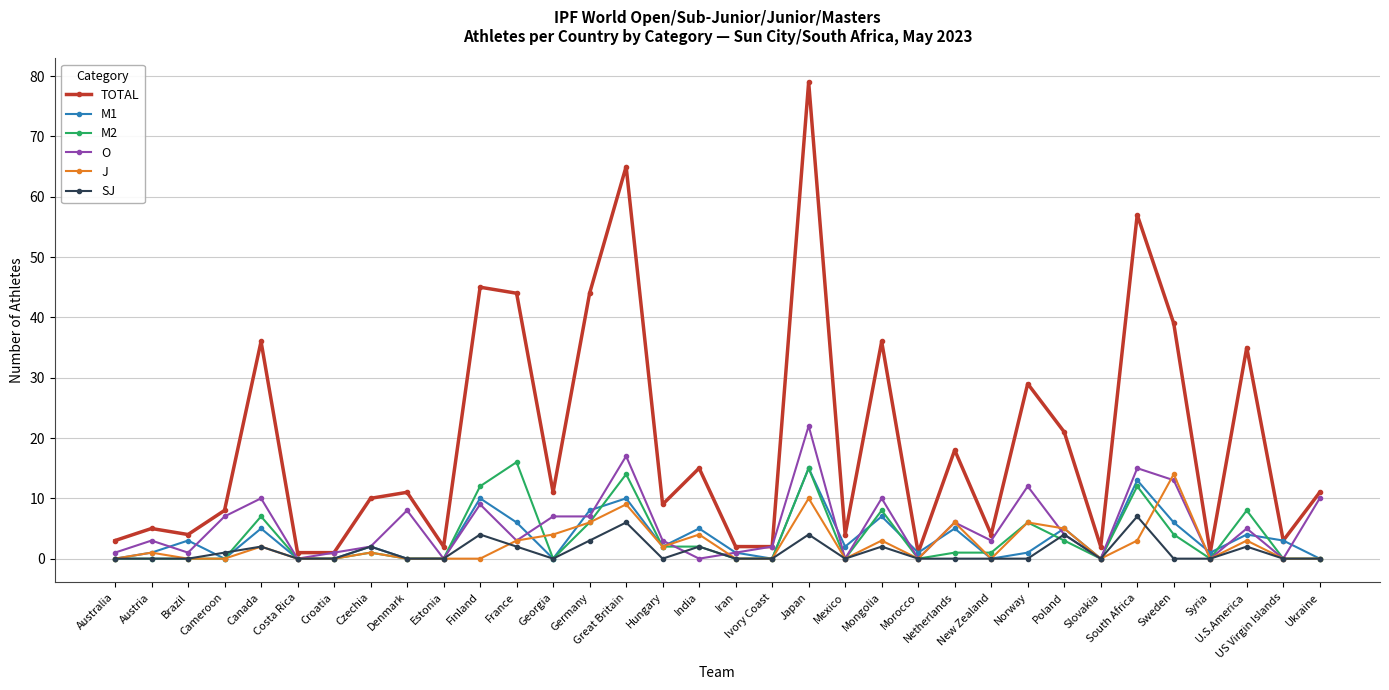

What is the value of the TOTAL point at the 26th from the left?

29